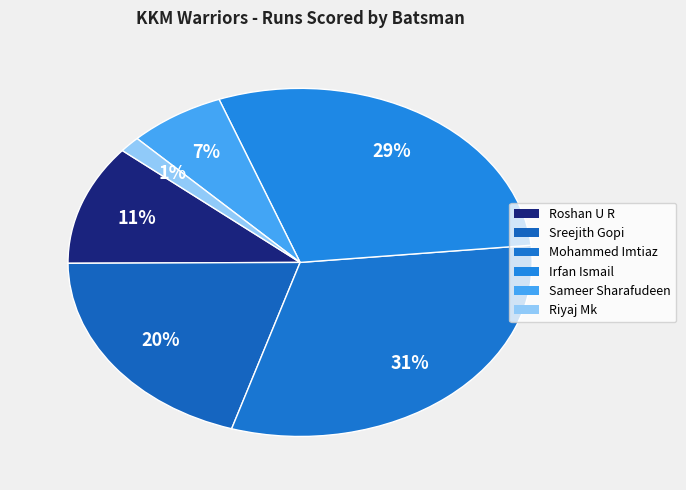

What percentage is the Riyaj Mk slice, to the nearest percent?

1%